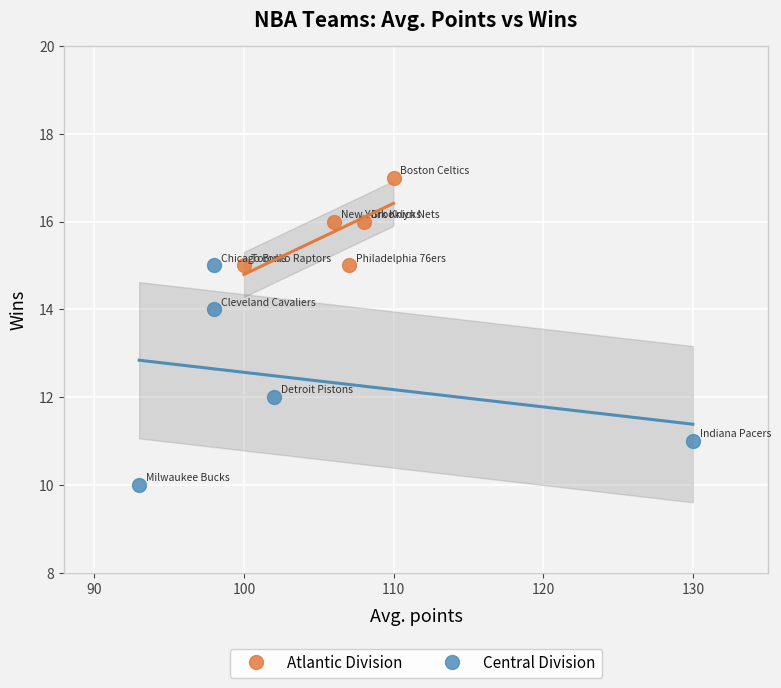

What are all the series names shown in the legend?

Atlantic Division, Central Division